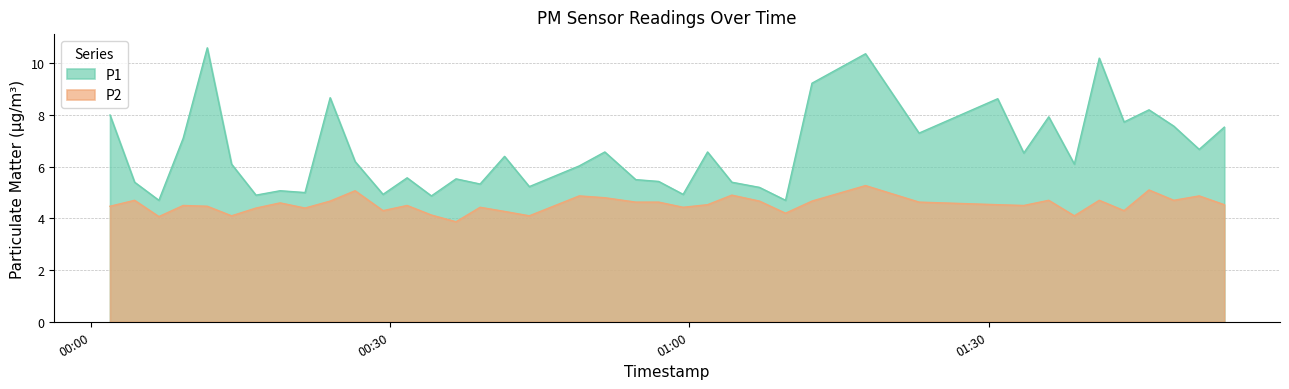

True or false: P1 has a value of 5.3 at 2022-10-01T00:39:02.

True